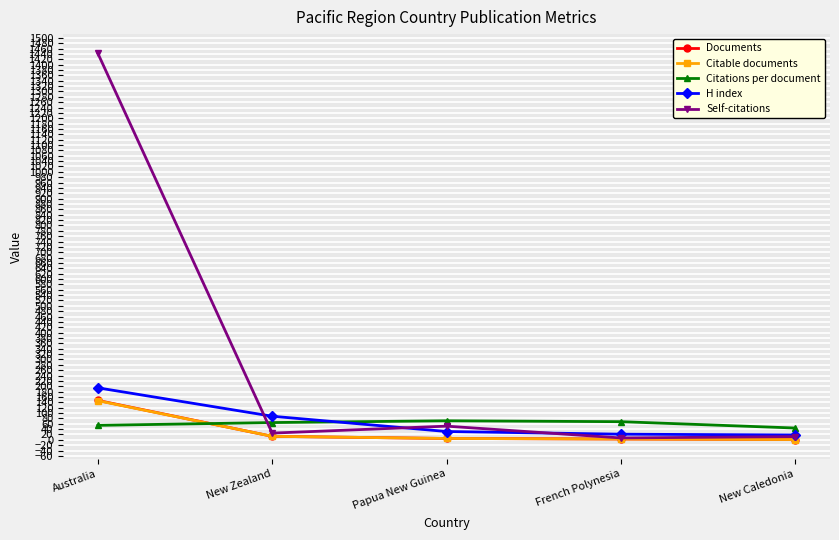

Is it true that Self-citations equals 318.0 at Australia?

False